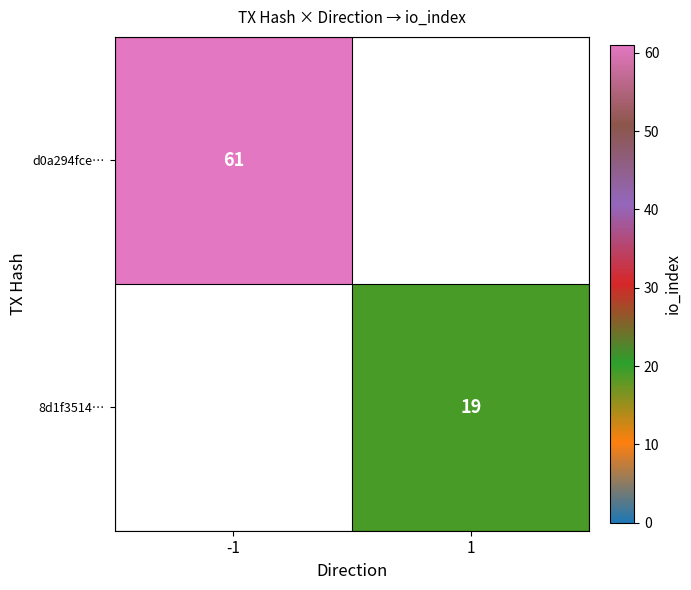

The value of 8d1f3514… at 1 is 19. True or false?

True